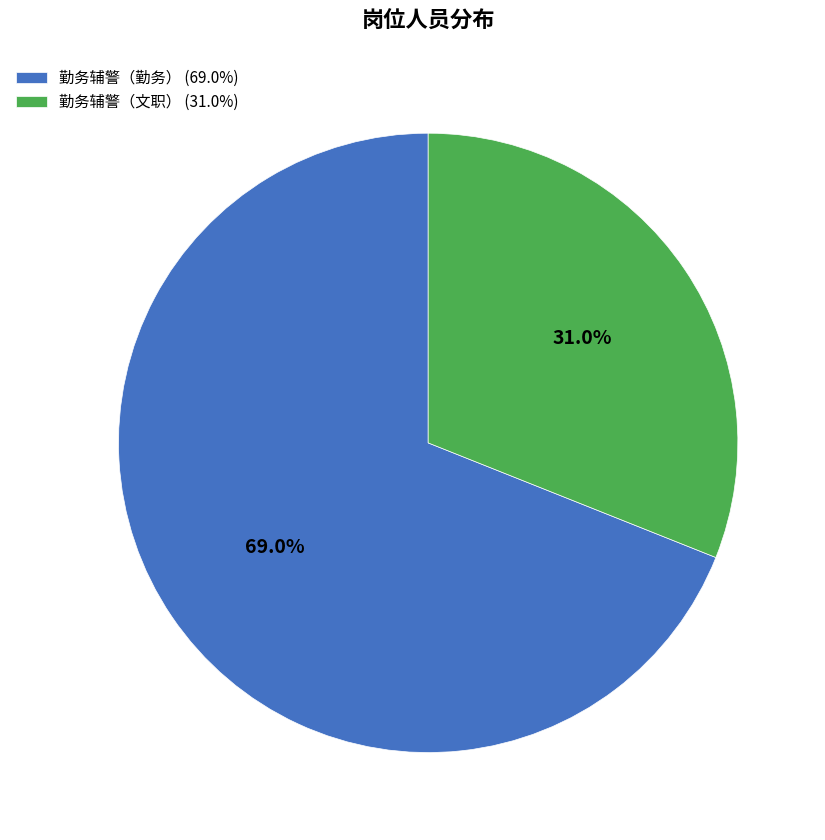

Rank the categories by value from highest to lowest.

勤务辅警（勤务）, 勤务辅警（文职）